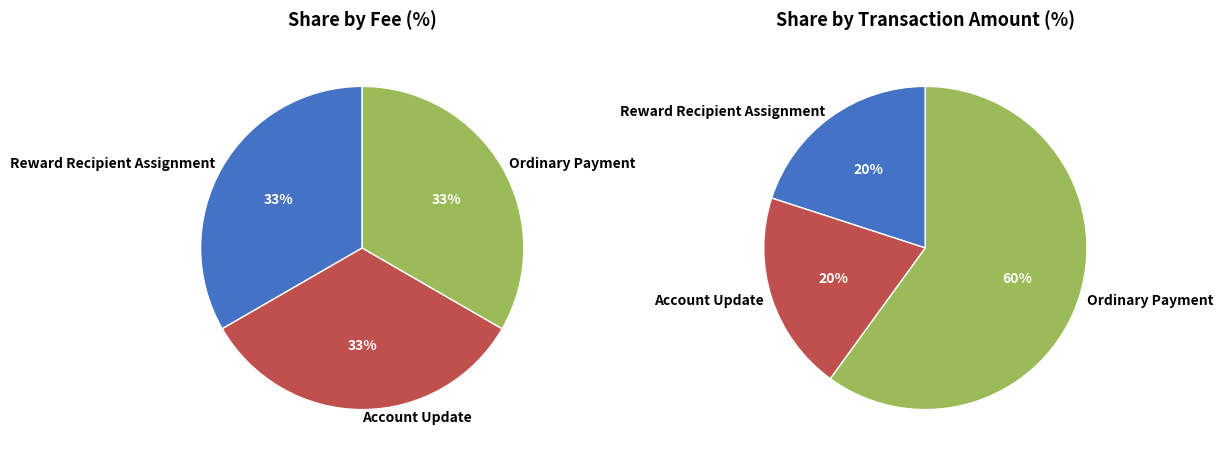

Which slice is the smallest?

Reward Recipient Assignment